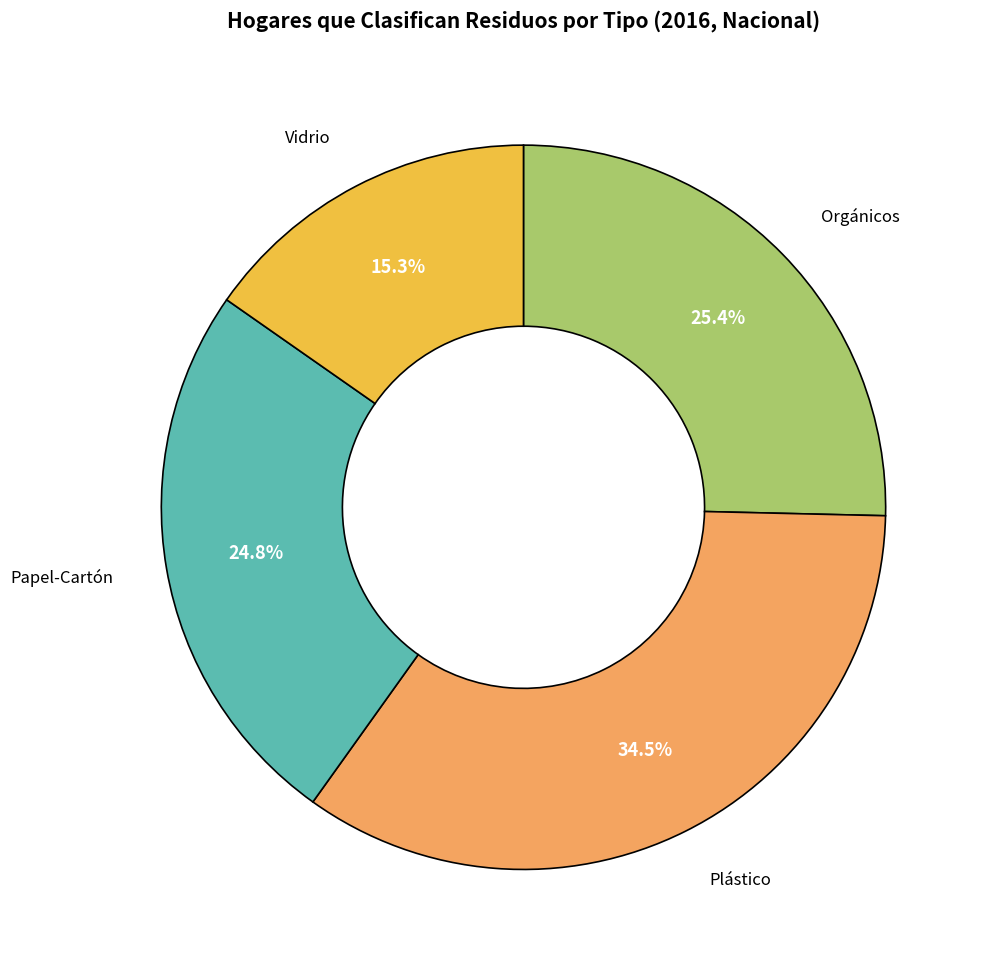

Is there a majority slice in this chart?

No